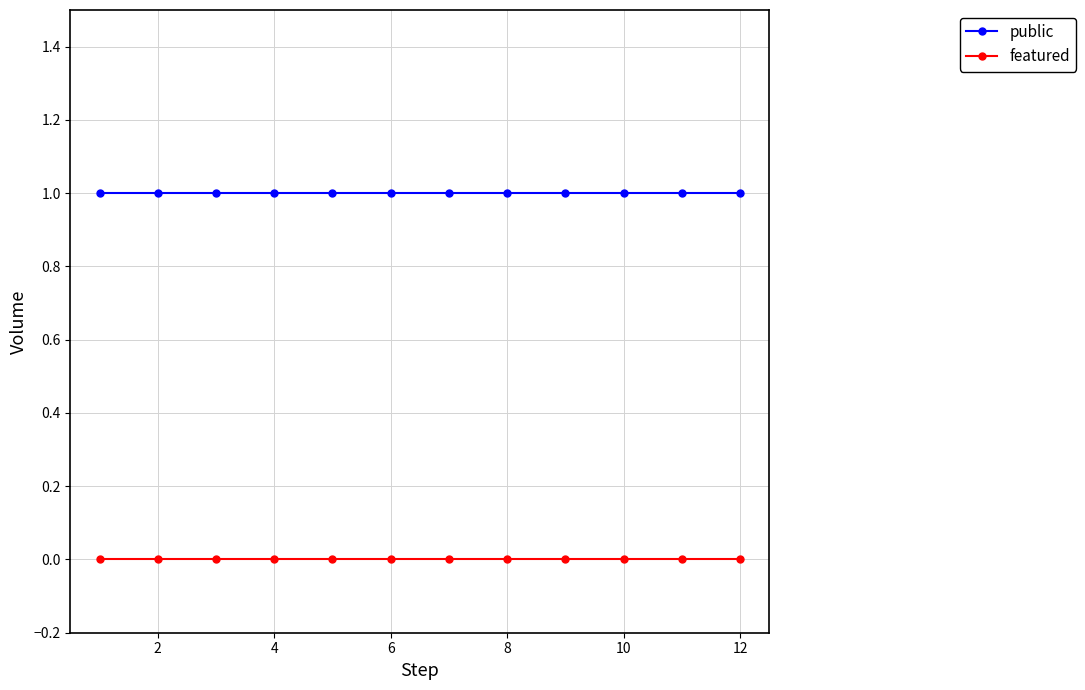

At how many categories does at least one series exceed 0?

12